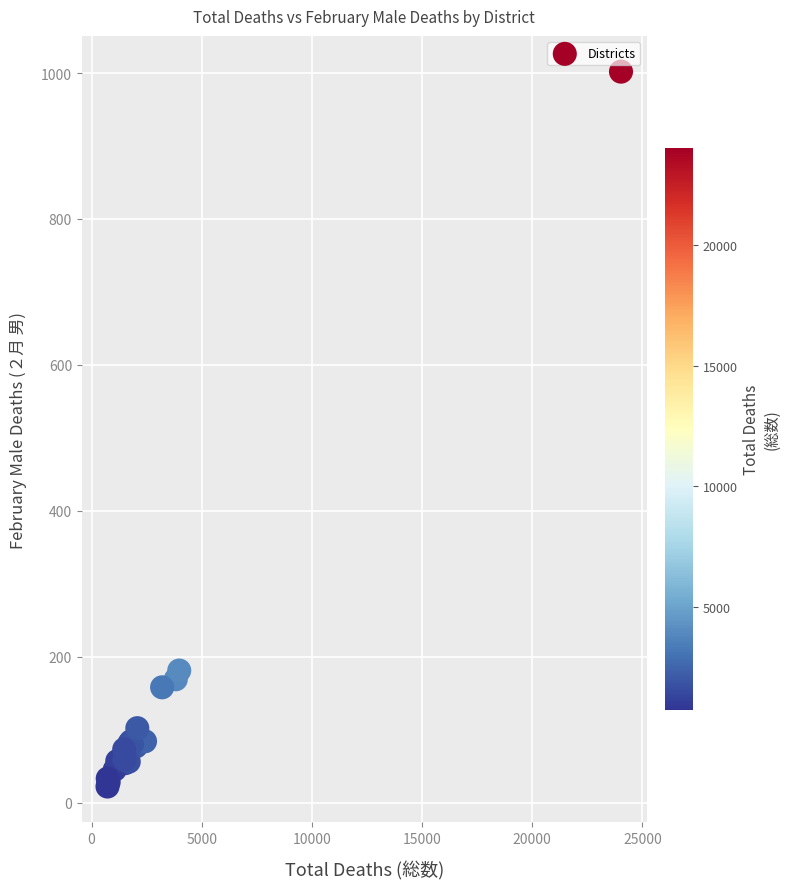

What Y value in the scatter plot is closest to 512?

181